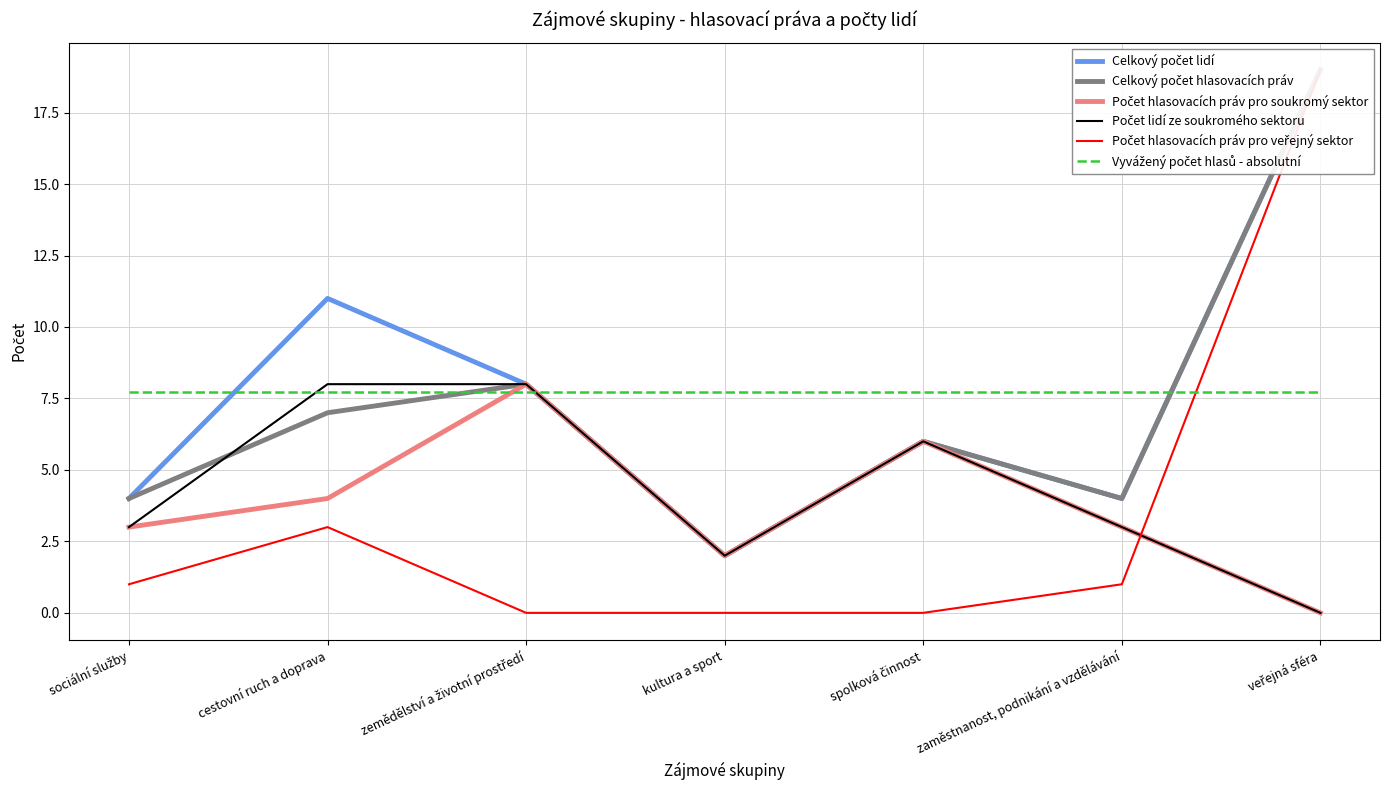

At how many categories does at least one series exceed 6?

7